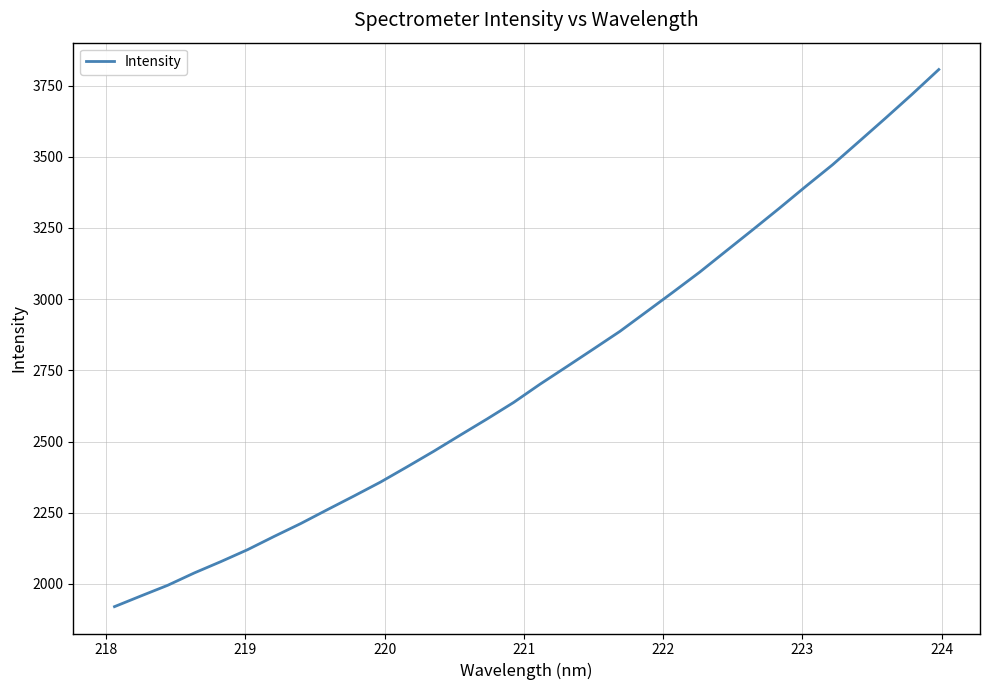

Reading left to right, extract all data points from this chart.

1920.4	1958.1	1995.4	2038.8	2078.6	2120.4	2167.0	2212.3	2261.0	2309.0	2358.0	2411.6	2466.1	2523.0	2579.3	2637.4	2701.9	2763.1	2824.9	2887.1	2956.0	3024.9	3095.0	3169.7	3244.1	3319.5	3396.7	3472.0	3553.9	3636.2	3720.0	3806.5